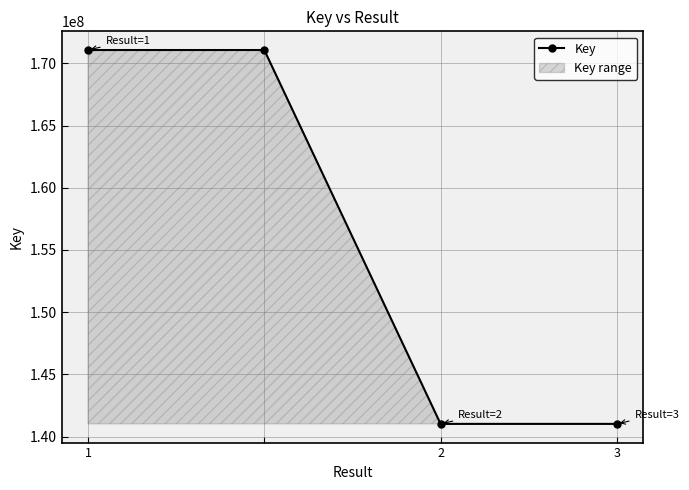

What is the greatest value displayed?

171075474